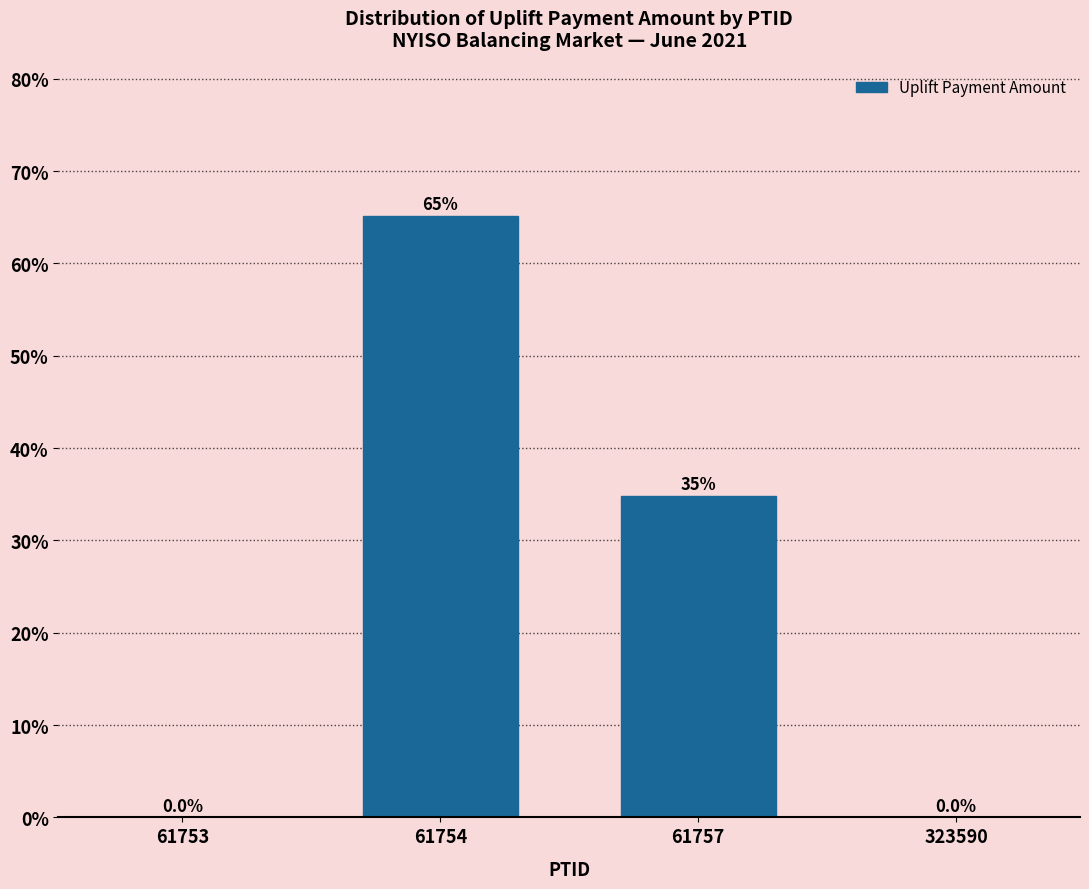

Reading left to right, what are all the values shown in this chart?

61753=0.0	61754=65.2	61757=34.8	323590=0.0